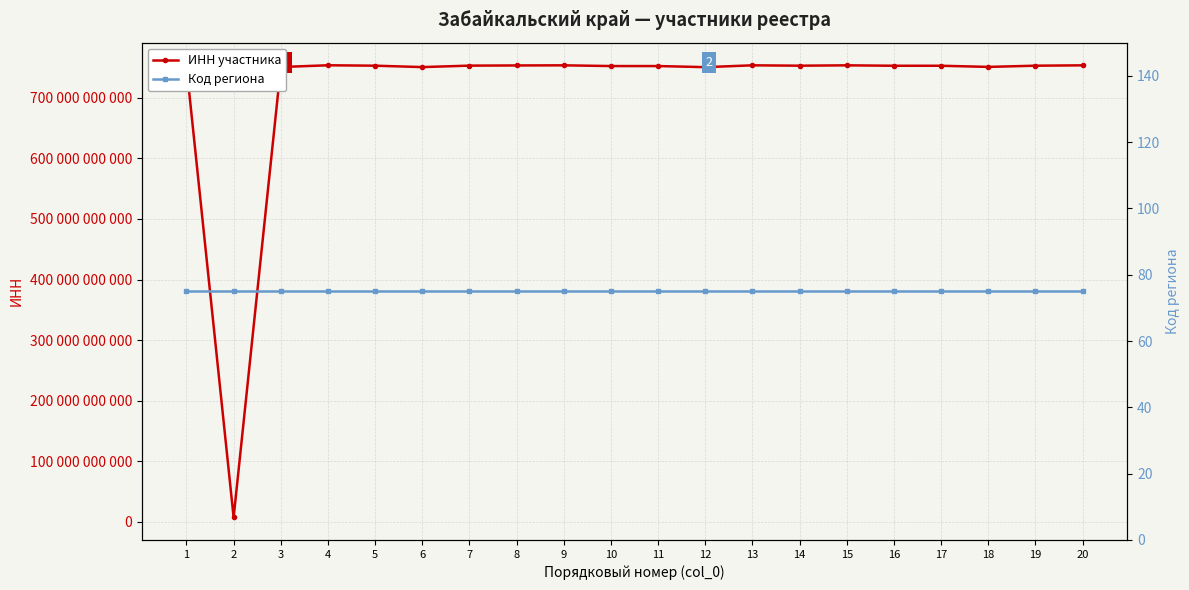

Is the value of Код региона at 8 greater than the value of ИНН участника at 4?

No